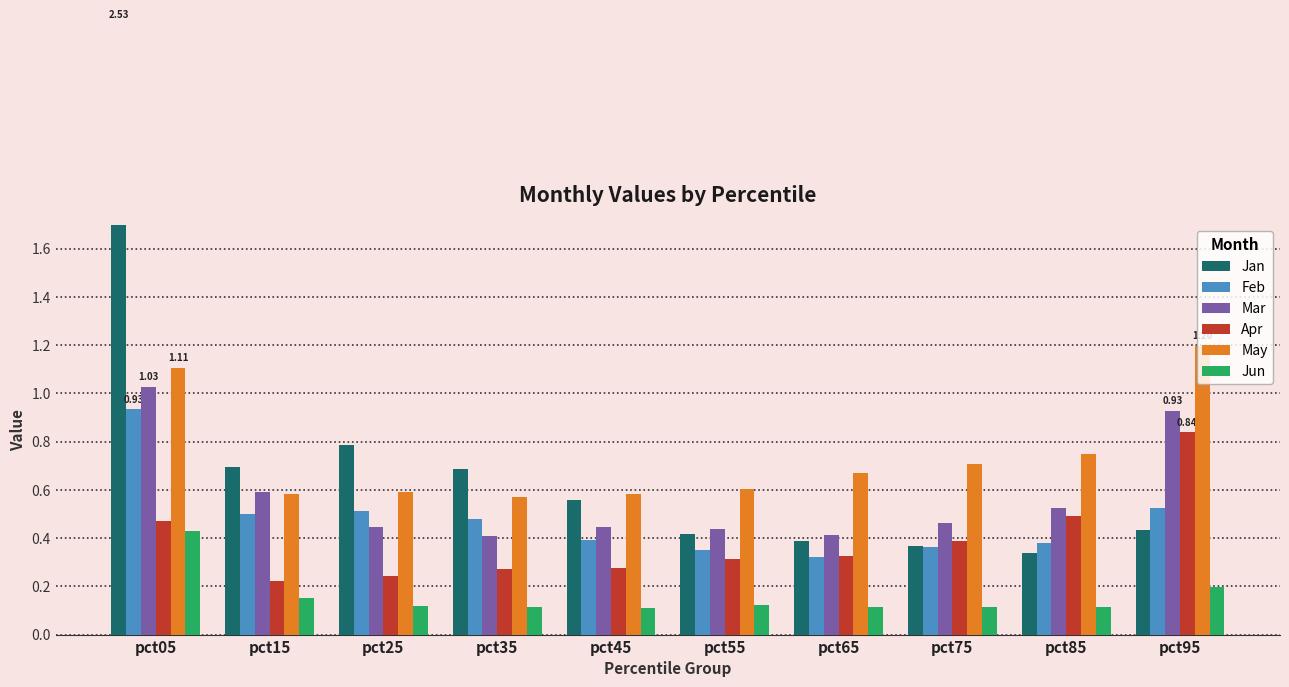

How many groups of bars are there?

10